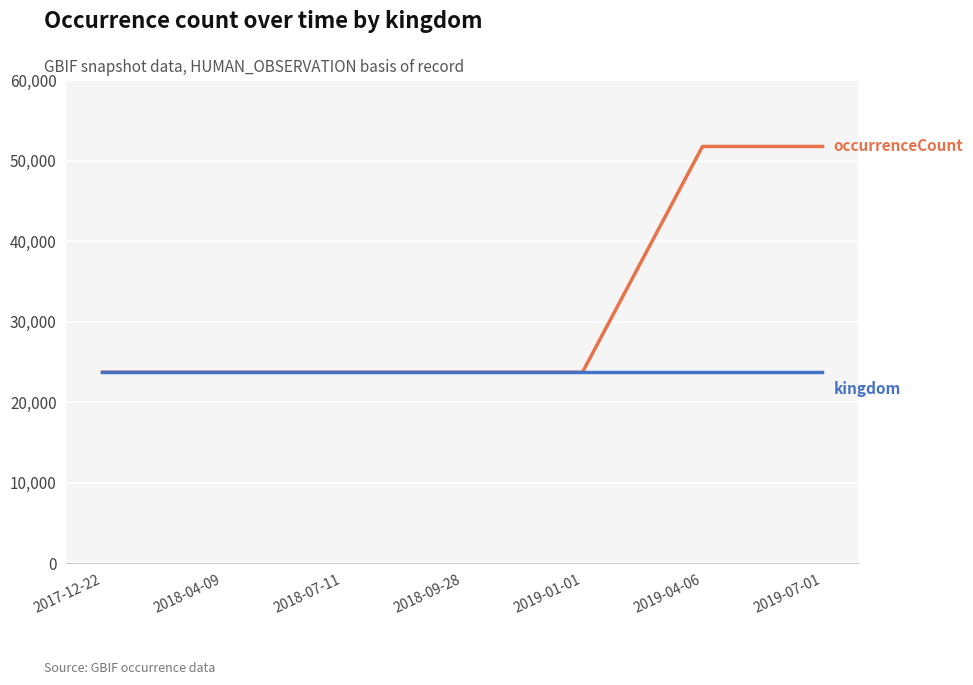

What is the total value across all series at 2019-04-06?

75442